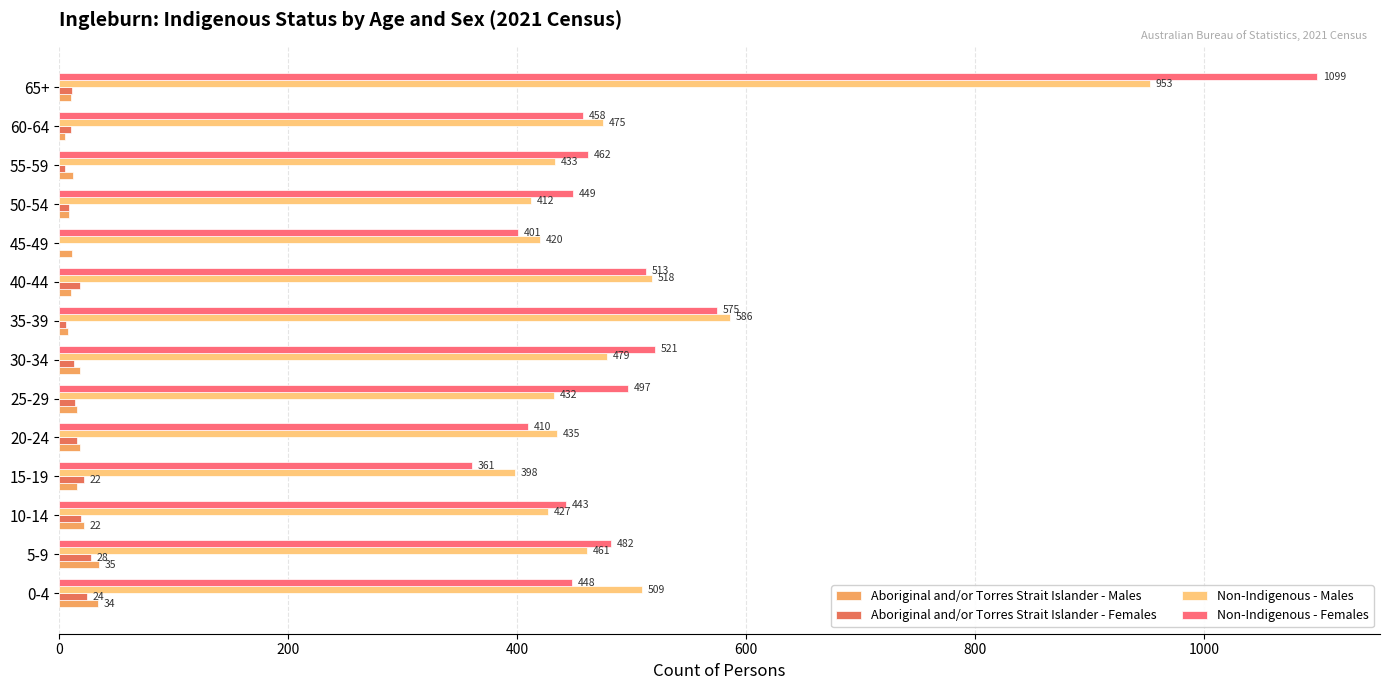

What is the maximum value shown in the chart?

1099